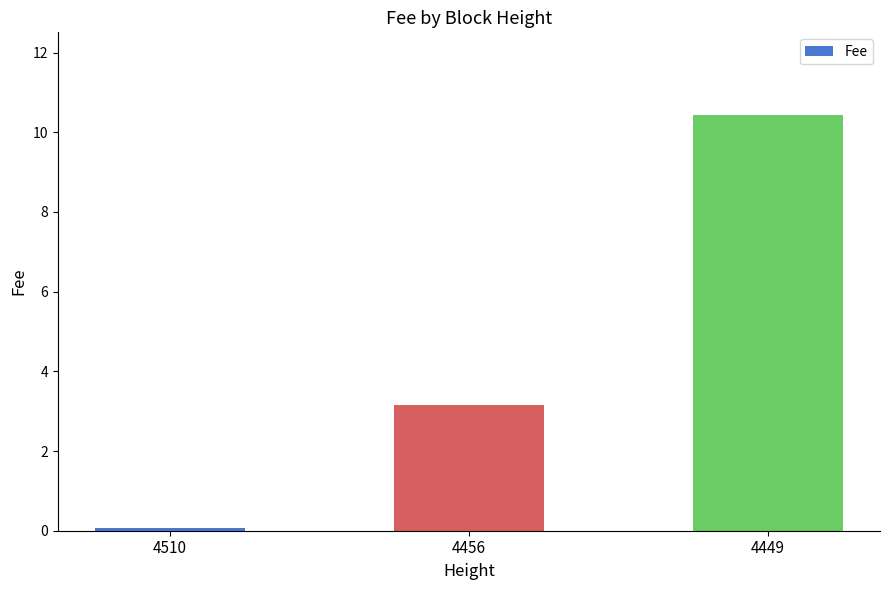

At which label does the data first exceed 3?

4456